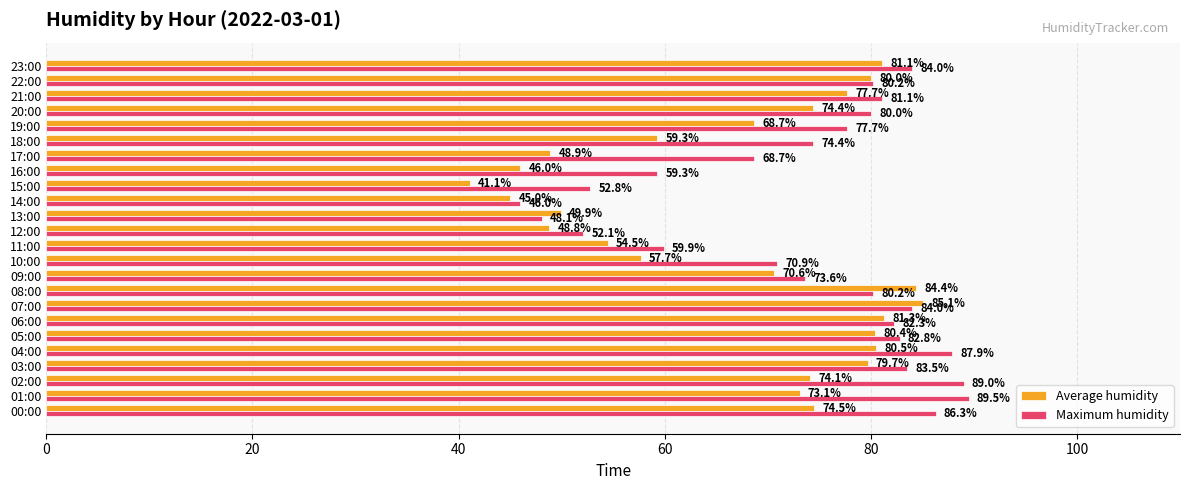

Rank the series by their average value, from highest to lowest.

Maximum humidity, Average humidity